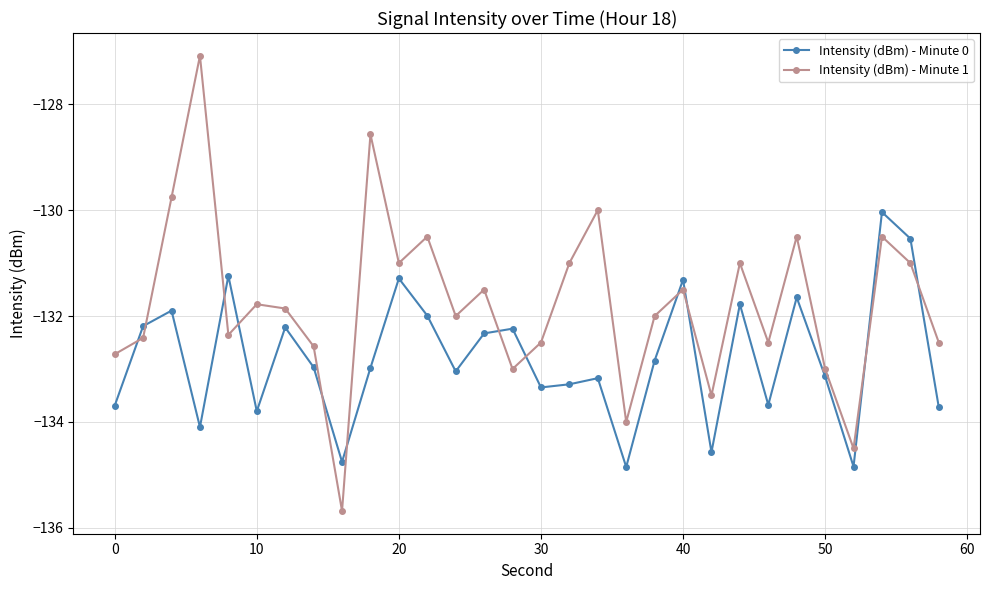

In Intensity (dBm) - Minute 0, how many points are lower than both neighbors (excluding endpoints)?

9